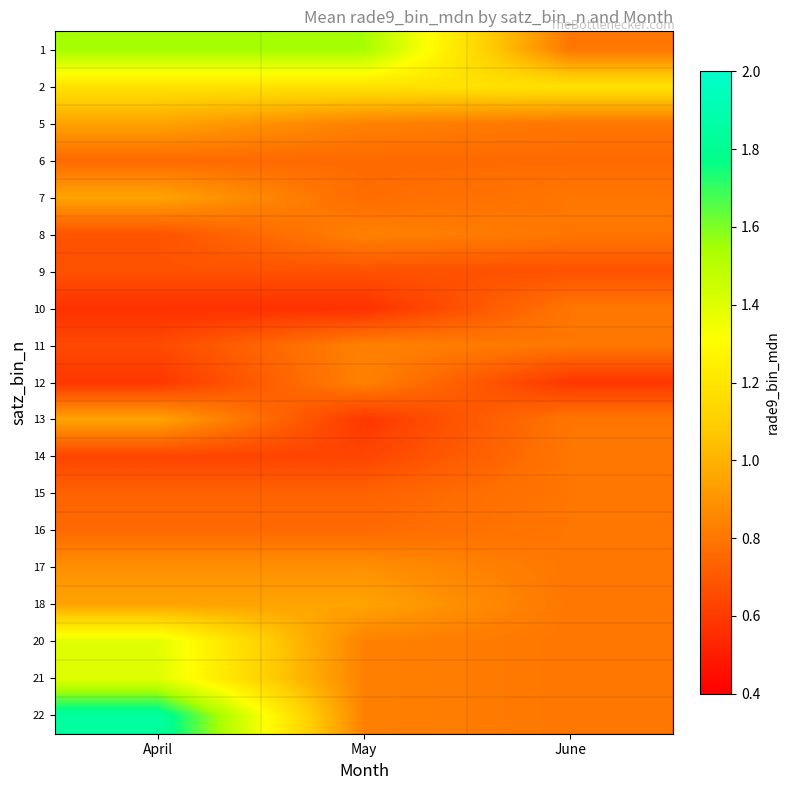

What is the spread (max minus min) of values at April?

1.3